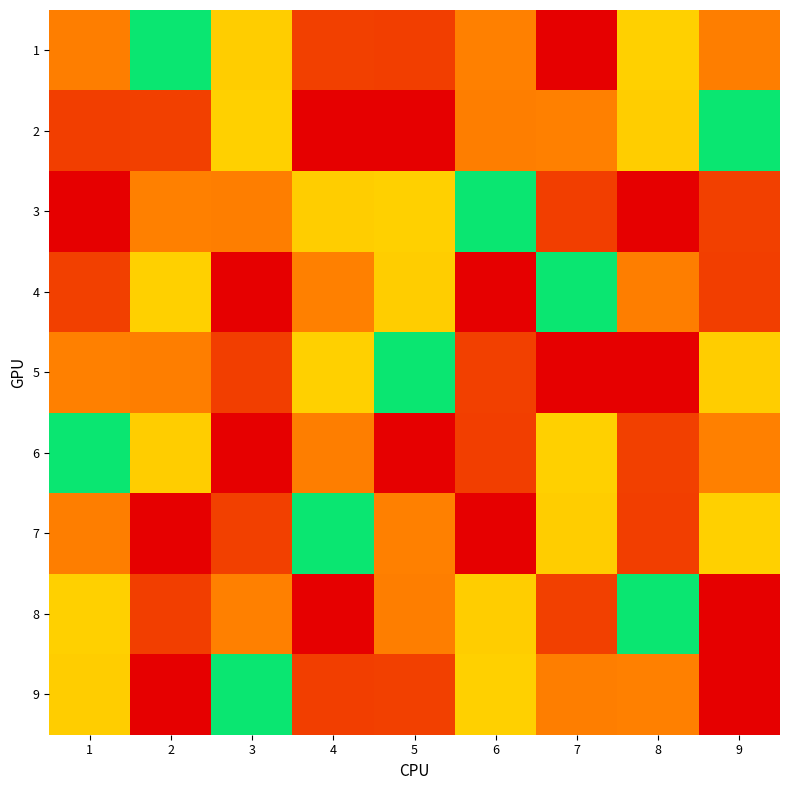

Reading left to right, what are all the values shown in this chart?

1: 1=7	2=5	3=6	4=2	5=8	6=3	7=1	8=4	9=7
2: 1=8	2=2	3=4	4=9	5=1	6=7	7=3	8=6	9=5
3: 1=1	2=3	3=7	4=6	5=4	6=5	7=8	8=9	9=2
4: 1=2	2=4	3=9	4=3	5=6	6=1	7=5	8=7	9=8
5: 1=3	2=7	3=8	4=4	5=5	6=2	7=9	8=1	9=6
6: 1=5	2=6	3=1	4=7	5=9	6=8	7=4	8=2	9=3
7: 1=7	2=1	3=2	4=5	5=3	6=9	7=6	8=8	9=4
8: 1=4	2=8	3=3	4=1	5=7	6=6	7=2	8=5	9=9
9: 1=6	2=9	3=5	4=8	5=2	6=4	7=7	8=3	9=1